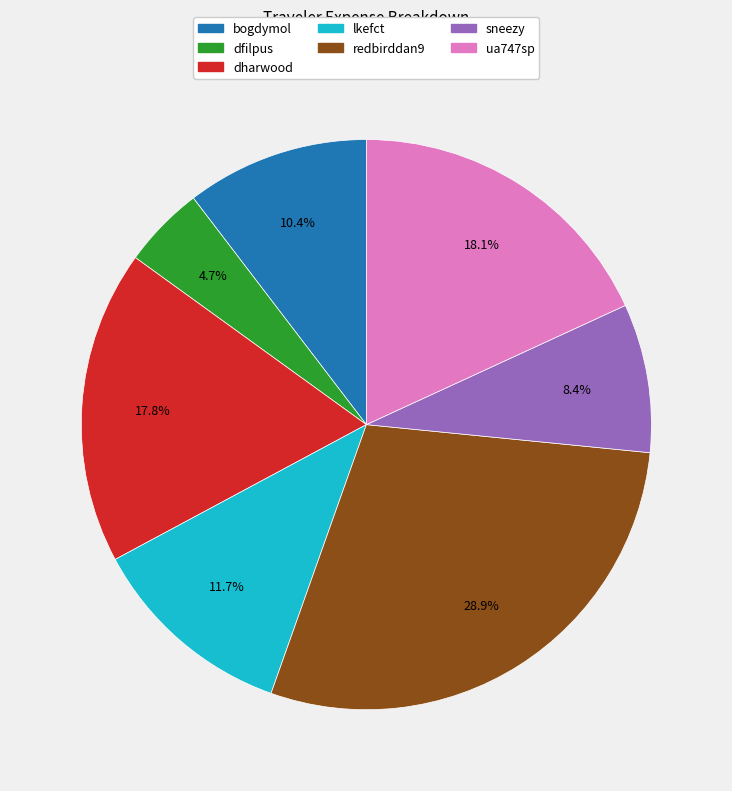

To the nearest percent, what is the combined percentage of ua747sp and redbirddan9?

47%